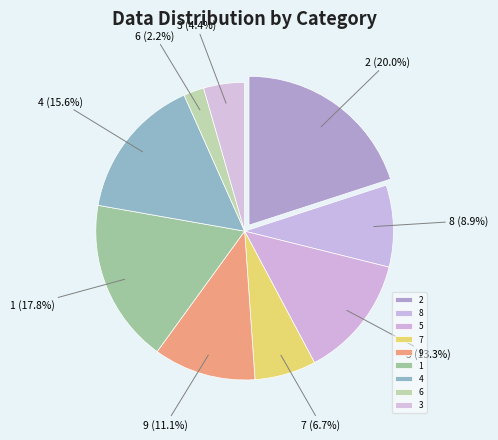

To the nearest percent, what is the combined percentage of 4 and 2?

36%